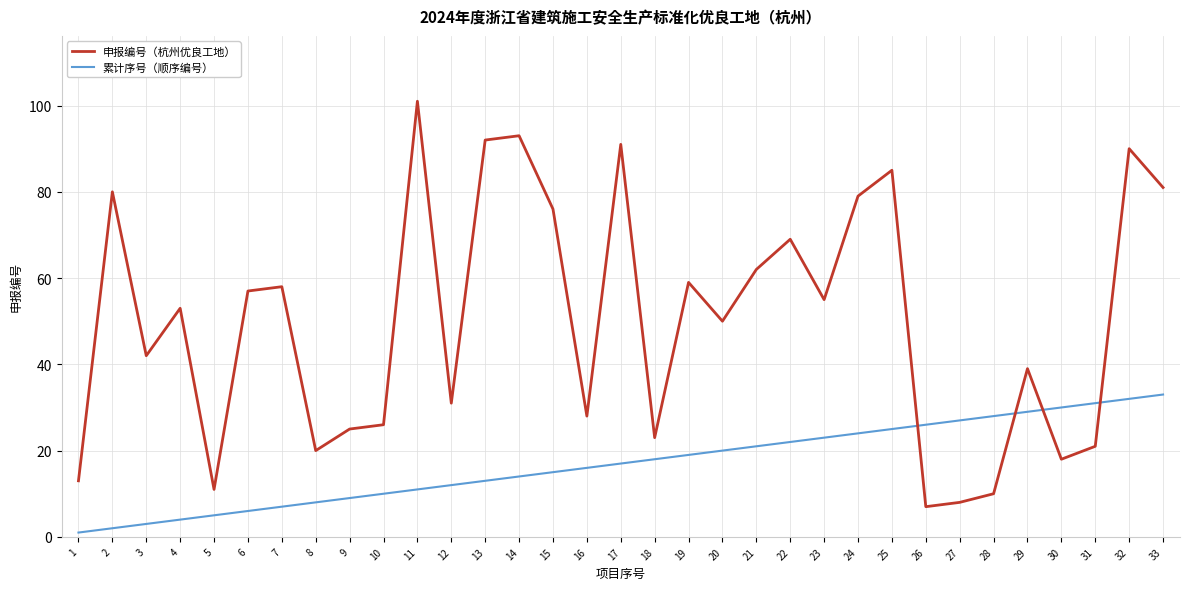

Which series ends up on top after the final intersection of 申报编号（杭州优良工地） and 累计序号（顺序编号）?

申报编号（杭州优良工地）